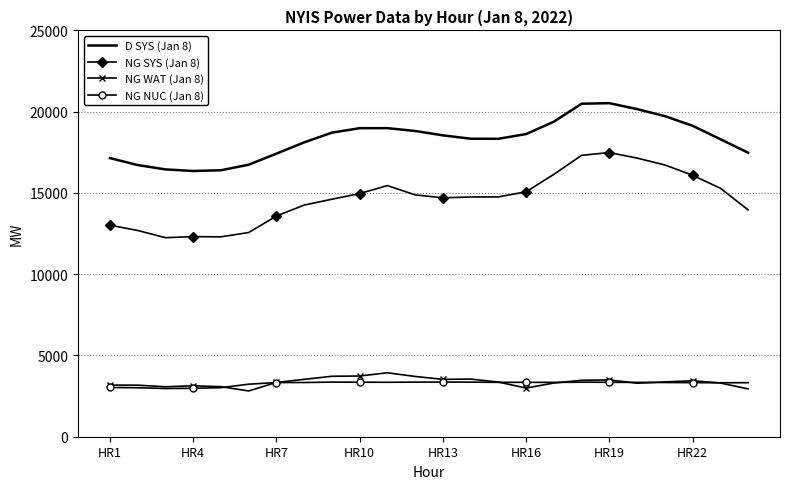

Which series has the widest spread of values?

NG SYS (Jan 8)